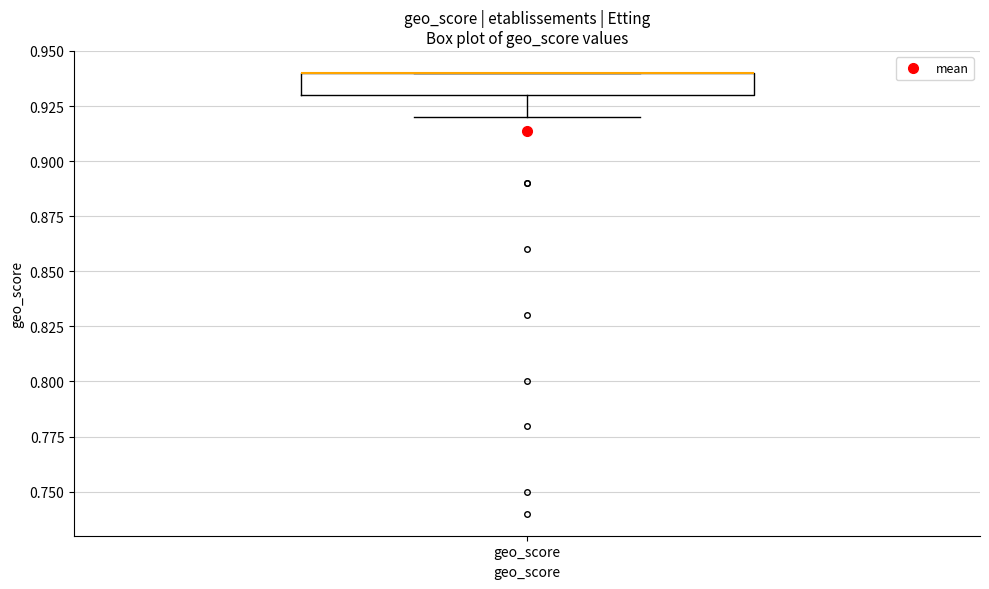

Read this box plot against the y-axis: the position of the median line, the range covered by the box, and the ends of both whiskers. The values are not printed on the chart, so give them approximately, as read against the axis.

median 0.94 (drawn on the box's upper edge), box 0.93 to 0.94, whiskers 0.92 to 0.94